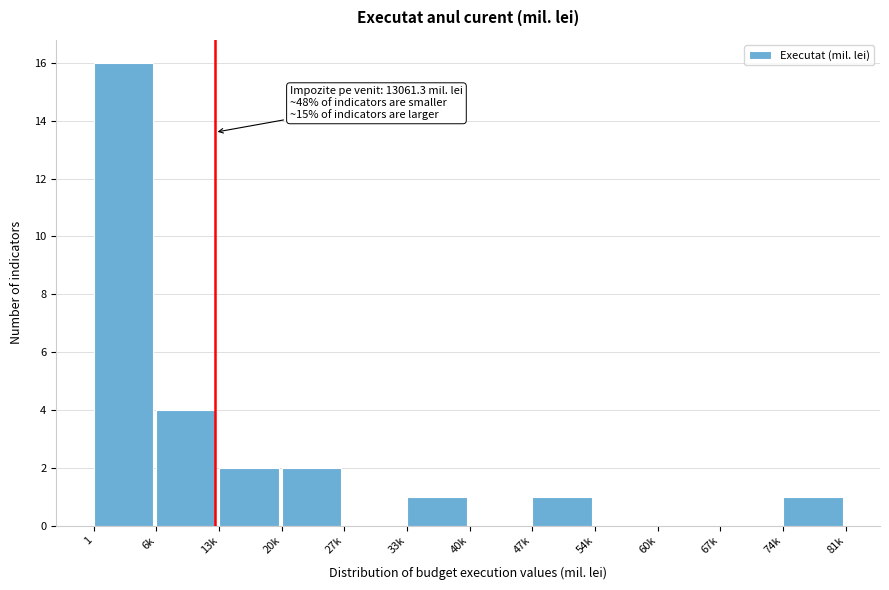

Reading left to right, what are all the values shown in this chart?

1=16	6k=4	13k=2	20k=2	27k=0	33k=1	40k=0	47k=1	54k=0	60k=0	67k=0	74k=1